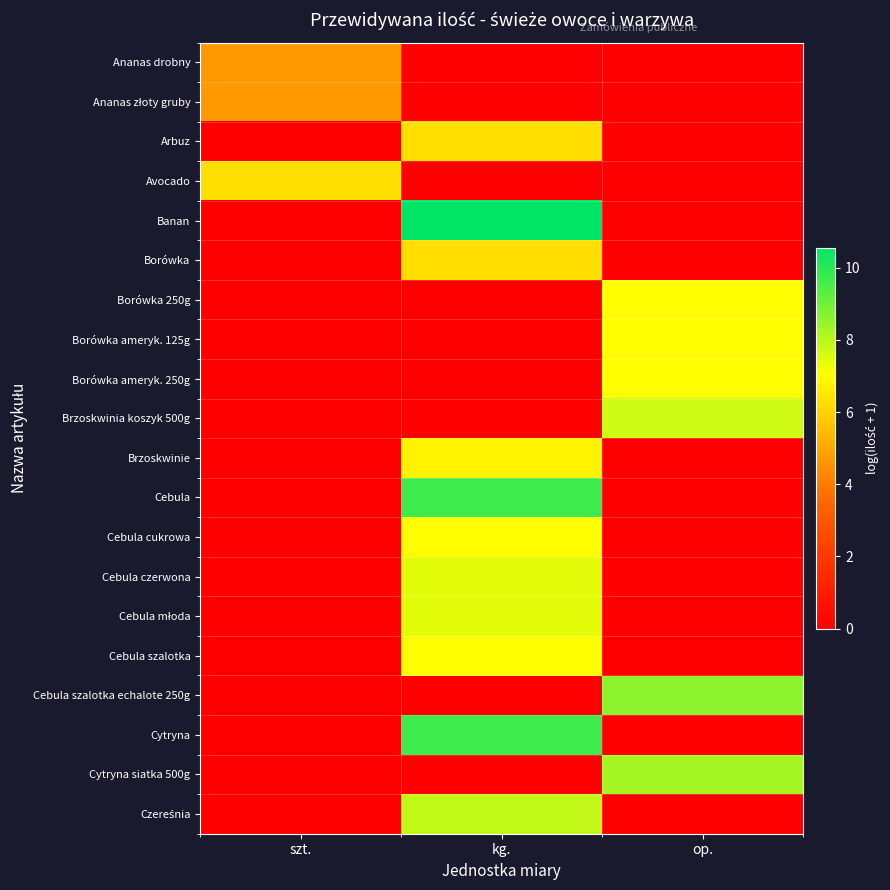

At which category does the chart reach its peak across all series?

kg.